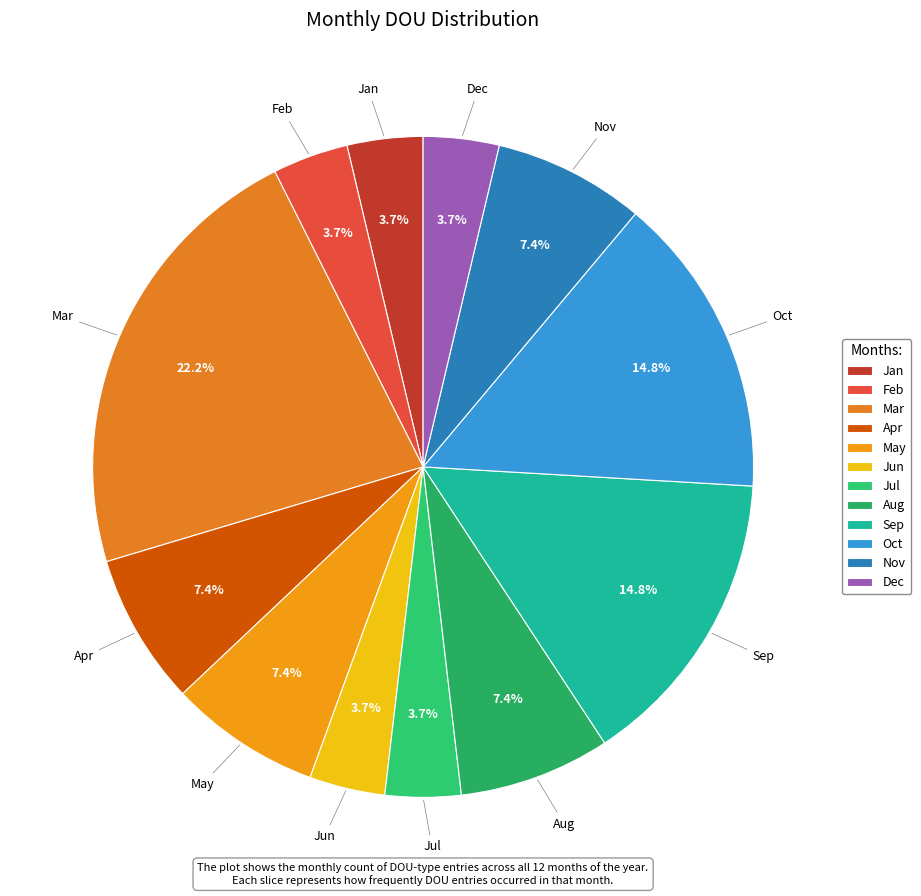

Is it true that May is 1% of the pie?

False